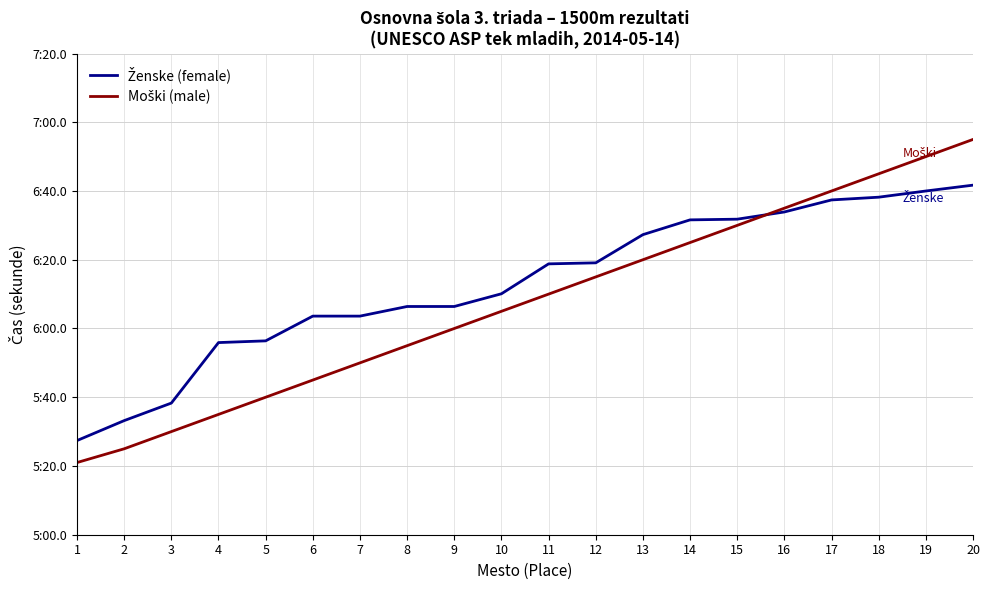

Is this an area chart (filled region under the line)?

No